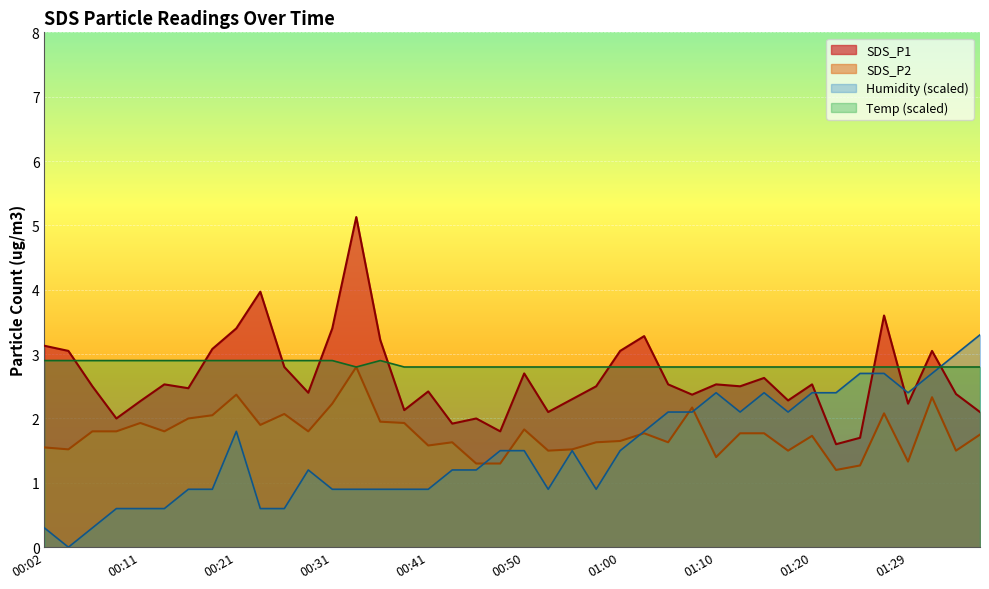

The SDS_P1 series shows 3.0 at 01:00. True or false?

True